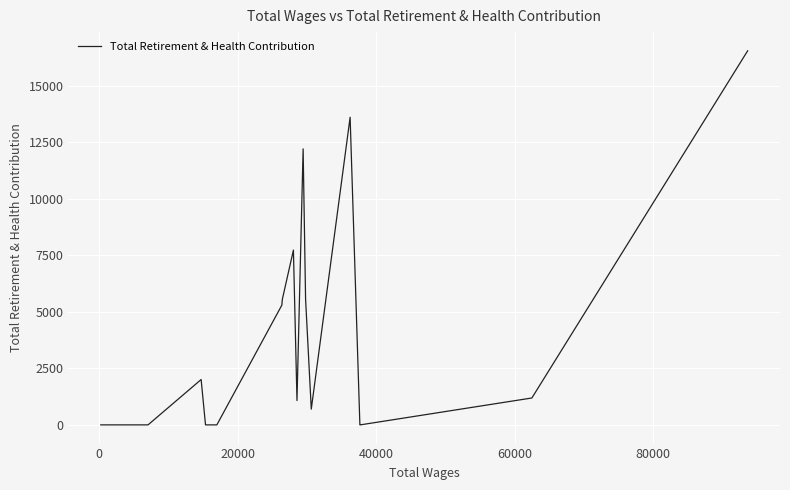

What is the difference between the maximum and minimum values?

16554